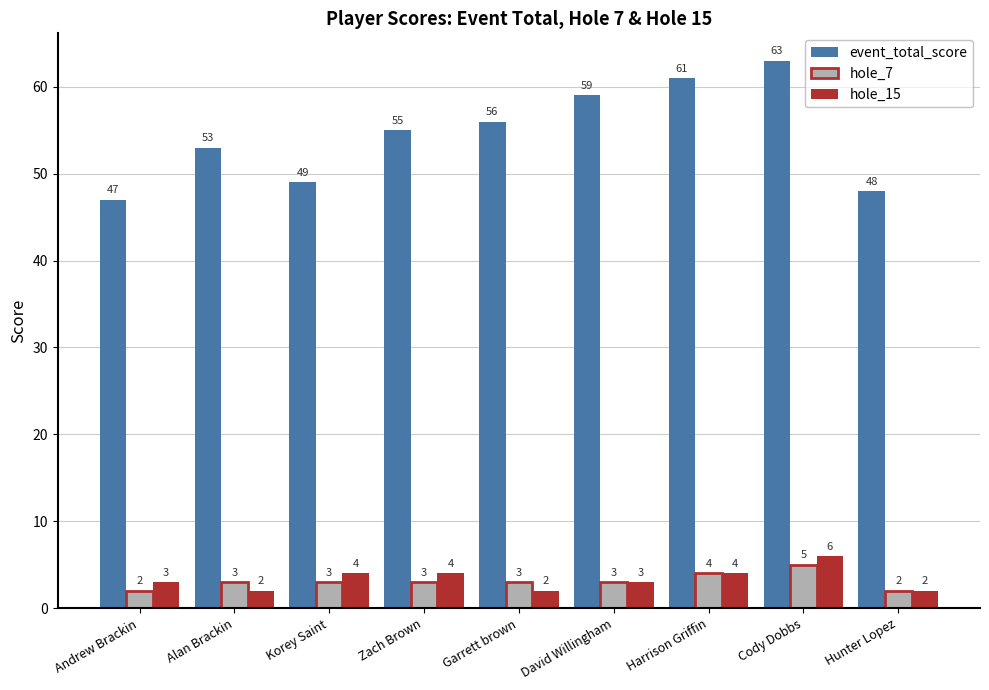

True or false: hole_15 has a value of 2 at Korey Saint.

False